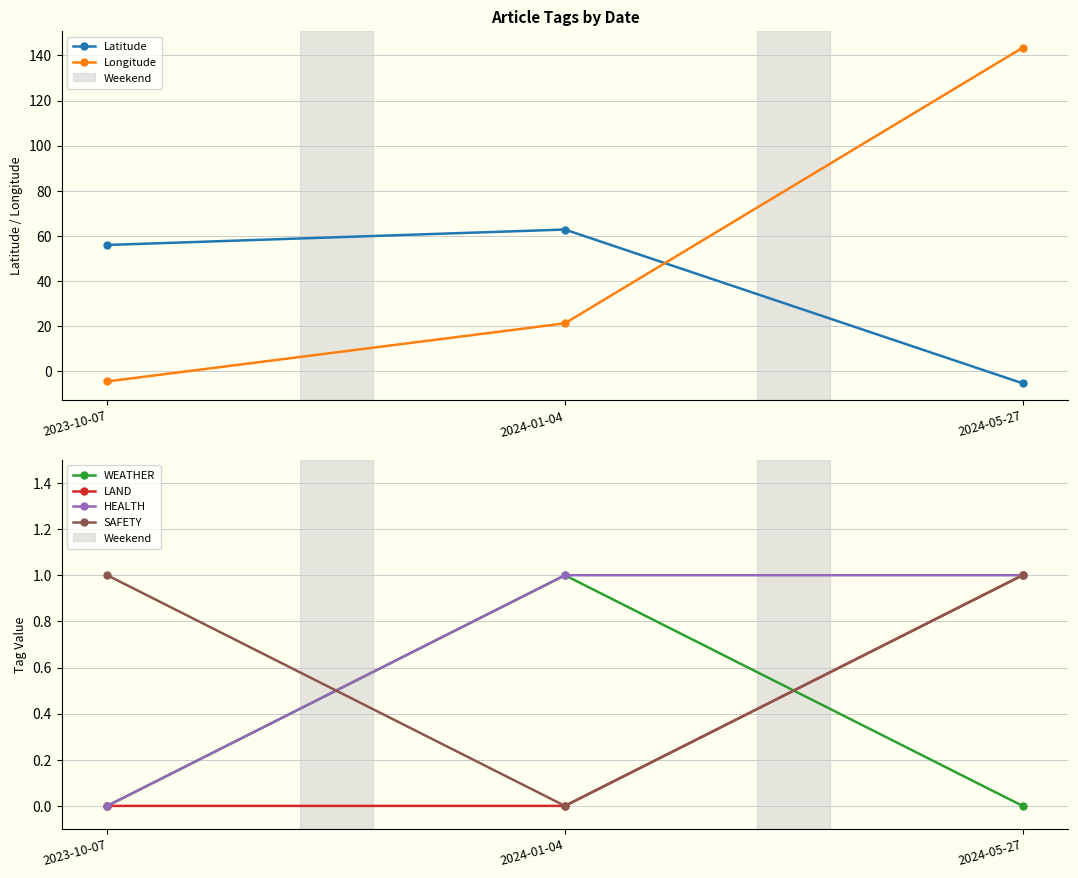

The value of SAFETY at 2024-05-27 is 1.0. True or false?

True